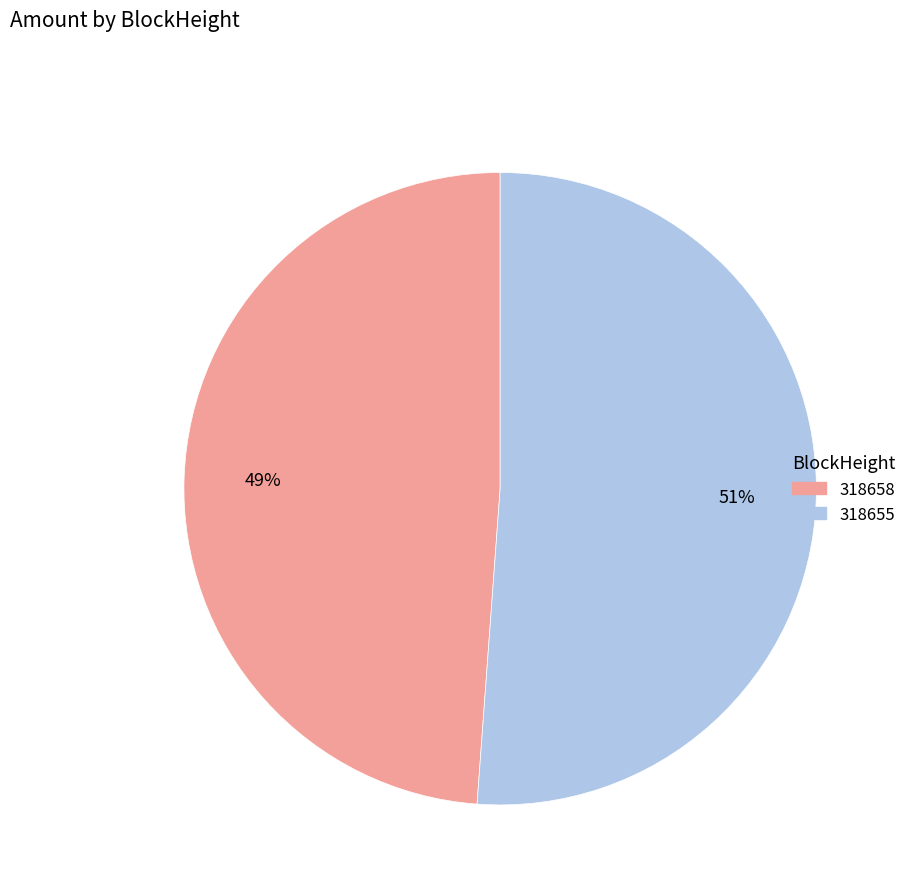

Between 318655 and 318658, which is larger?

318655